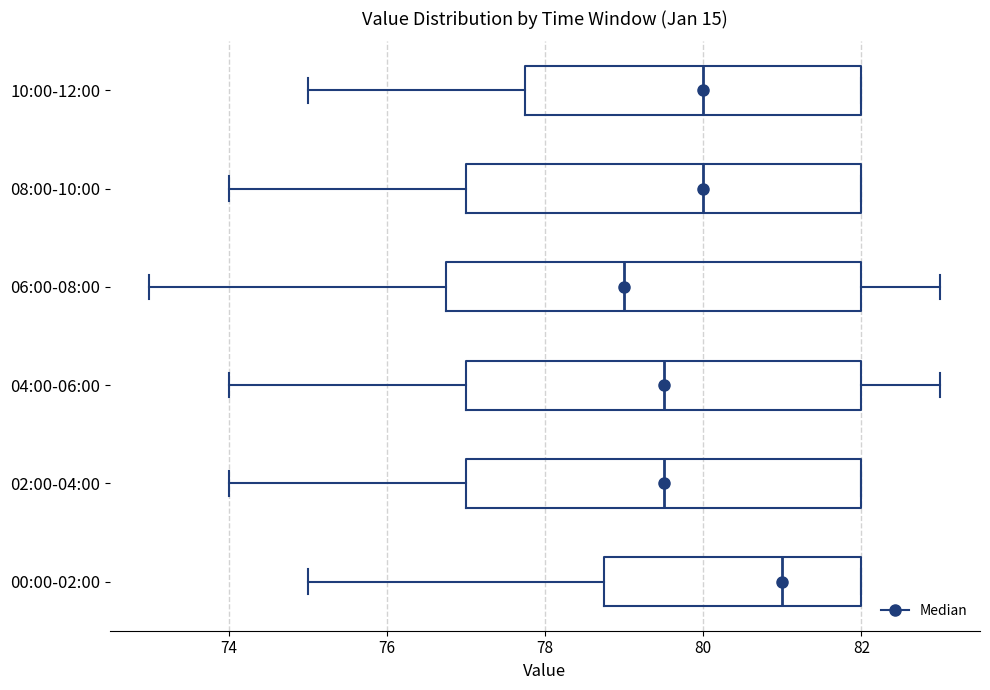

Which box's median line is the furthest to the right?

00:00-02:00